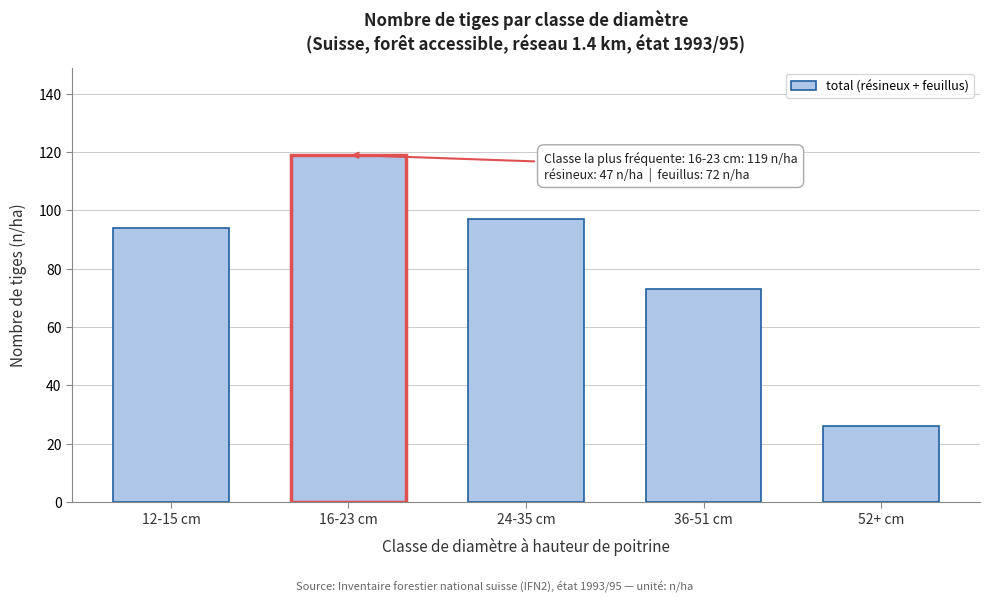

Reading right to left, transcribe all the data shown in this chart.

26	73	97	119	94